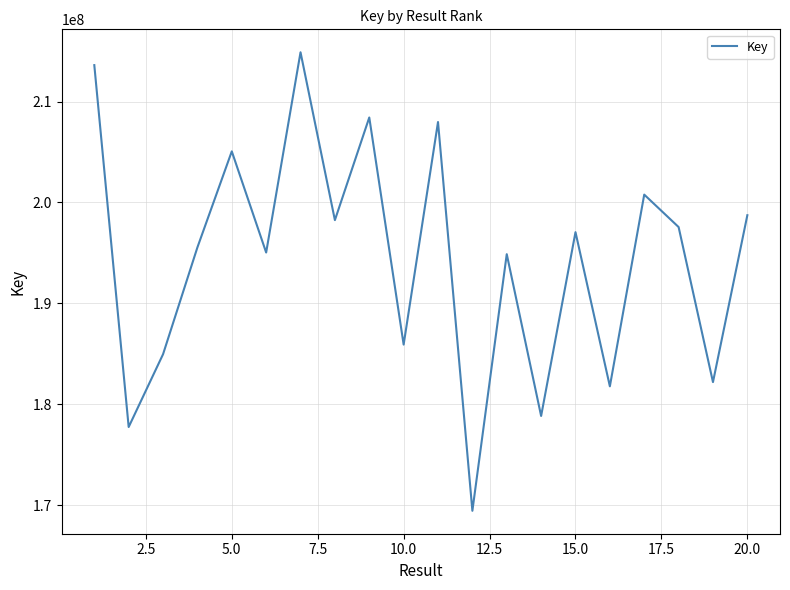

What is the greatest value displayed?

214890398